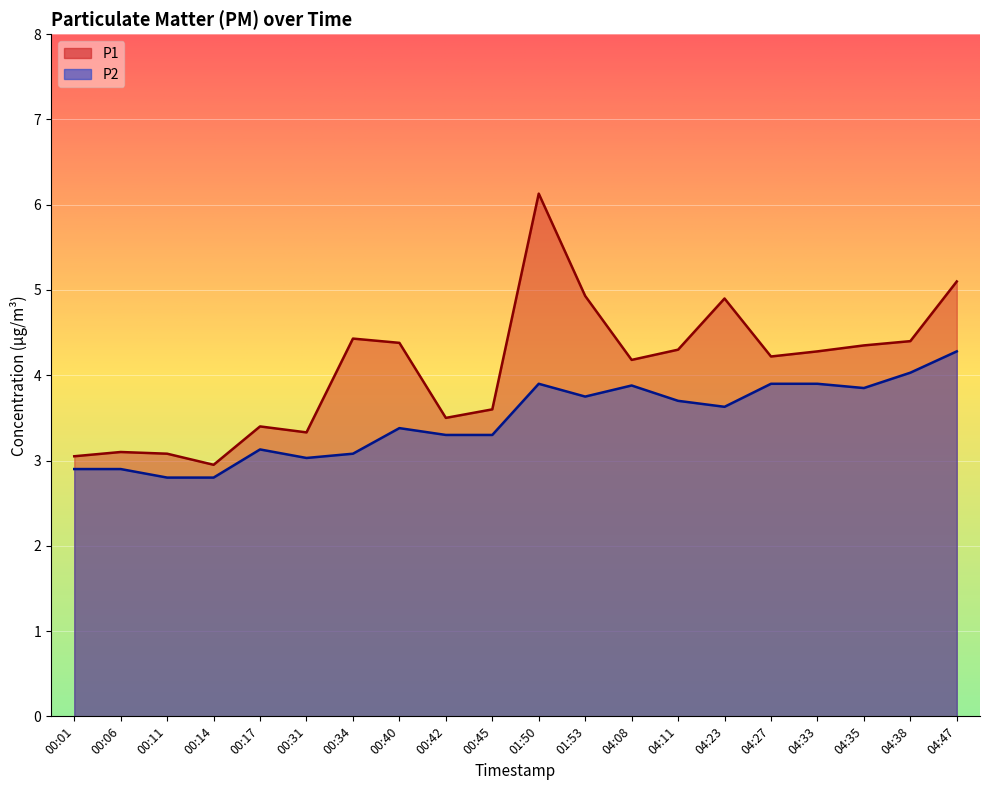

At which category does the chart reach its minimum across all series?

00:11